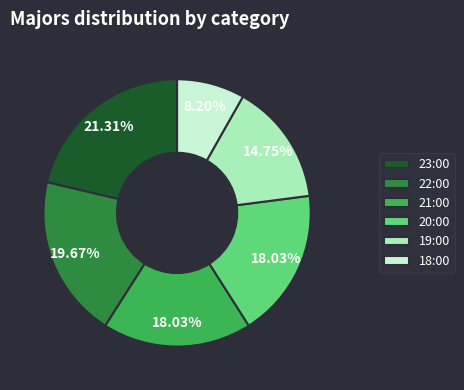

Do 22:00 and 19:00 together represent more than half of the pie?

No